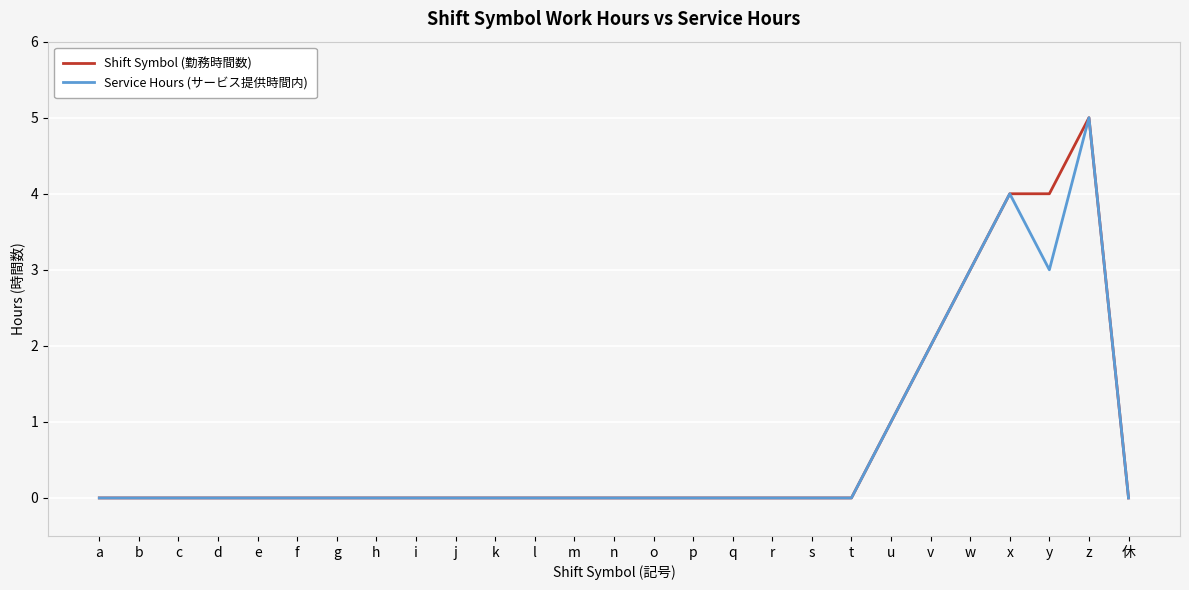

What position from the left is t?

20